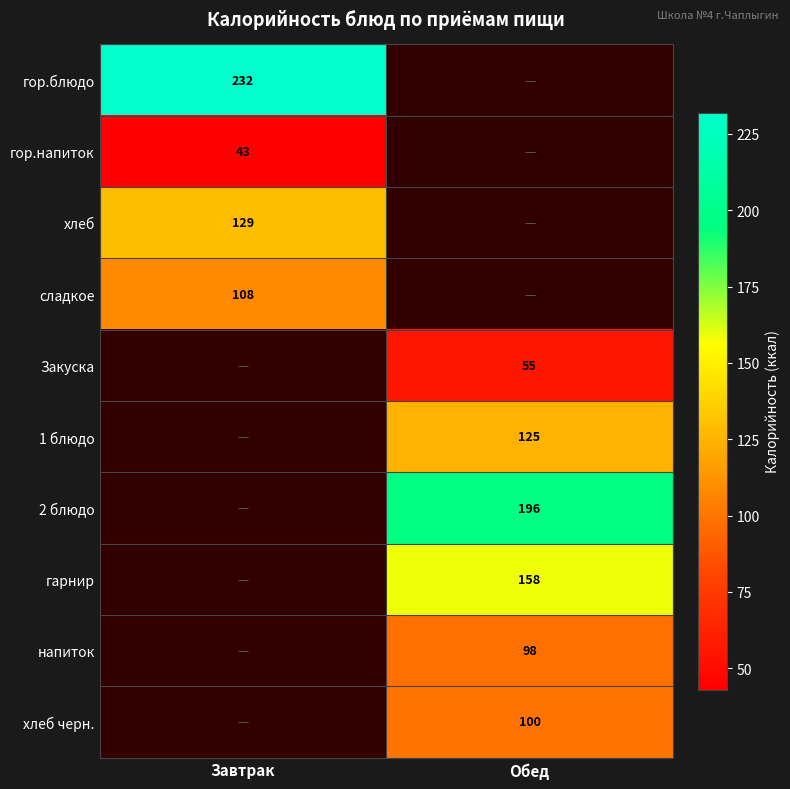

The value of гарнир at Обед is 158. True or false?

True